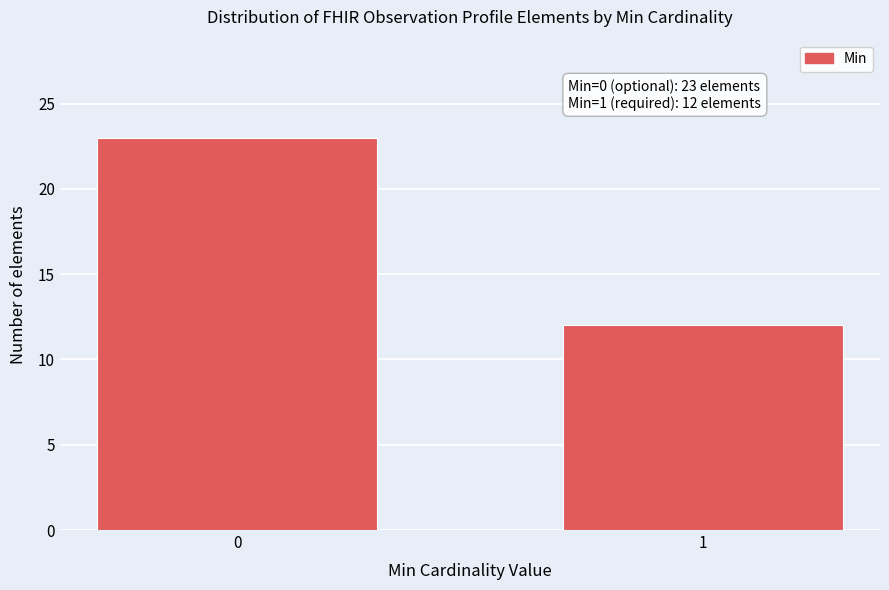

Reading right to left, what are all the values shown in this chart?

1=12	0=23